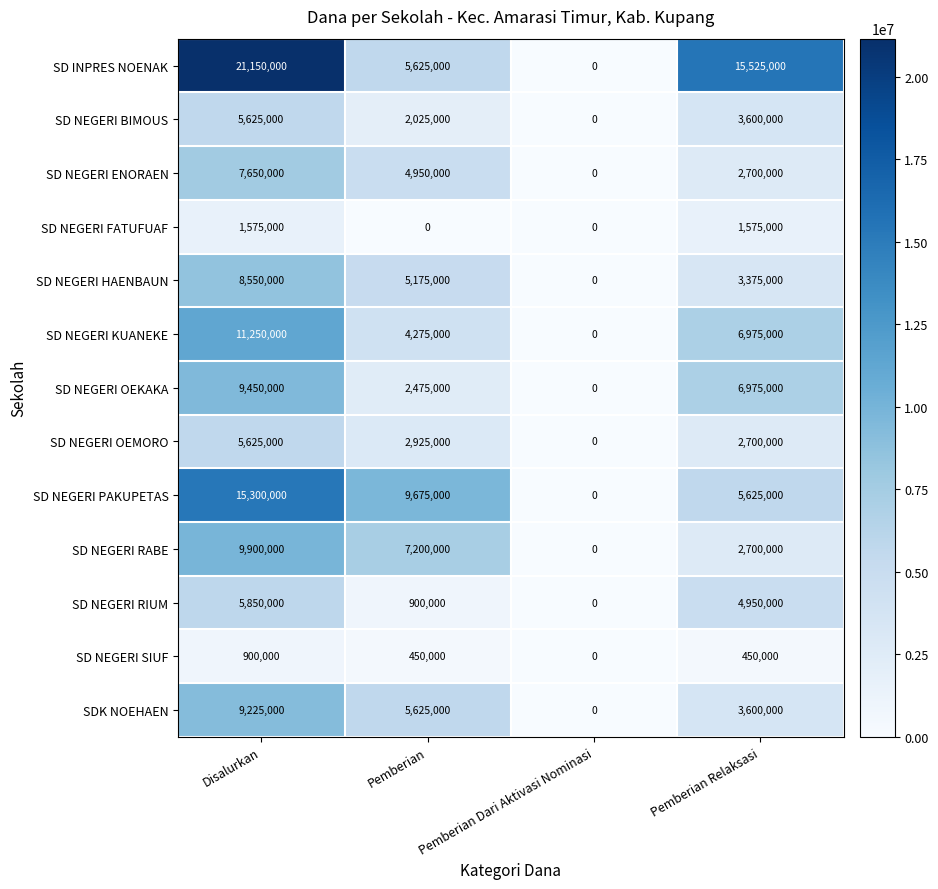

List the labels in order of SD NEGERI PAKUPETAS value, largest first.

Disalurkan, Pemberian, Pemberian Relaksasi, Pemberian Dari Aktivasi Nominasi